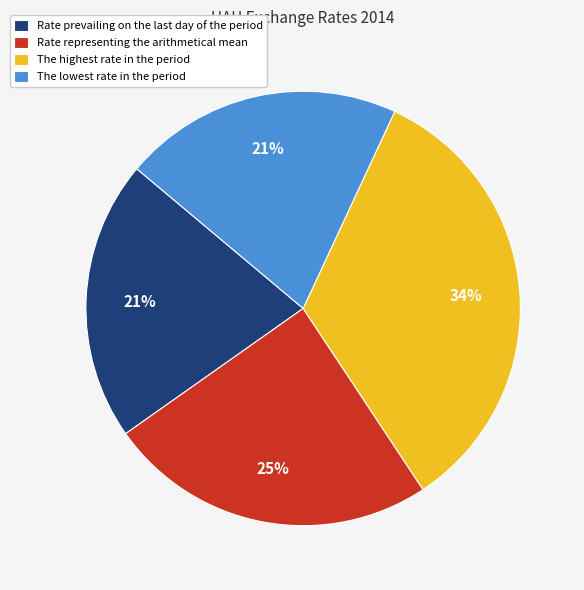

Is there a majority slice in this chart?

No